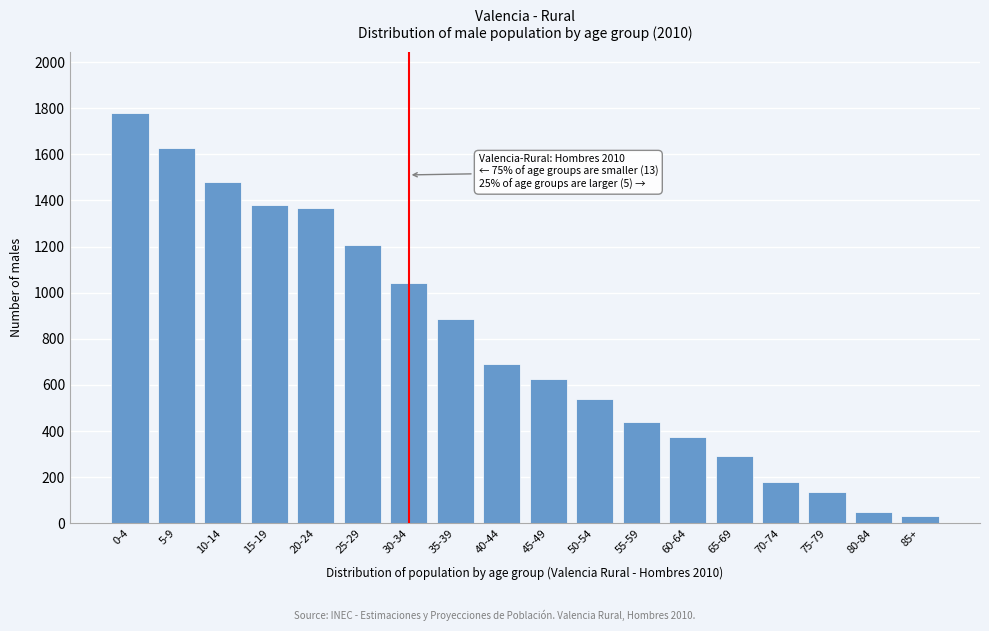

Reading right to left, list all the values displayed in this chart.

85+=33	80-84=50	75-79=135	70-74=181	65-69=290	60-64=373	55-59=440	50-54=540	45-49=626	40-44=692	35-39=885	30-34=1043	25-29=1207	20-24=1367	15-19=1380	10-14=1480	5-9=1626	0-4=1777